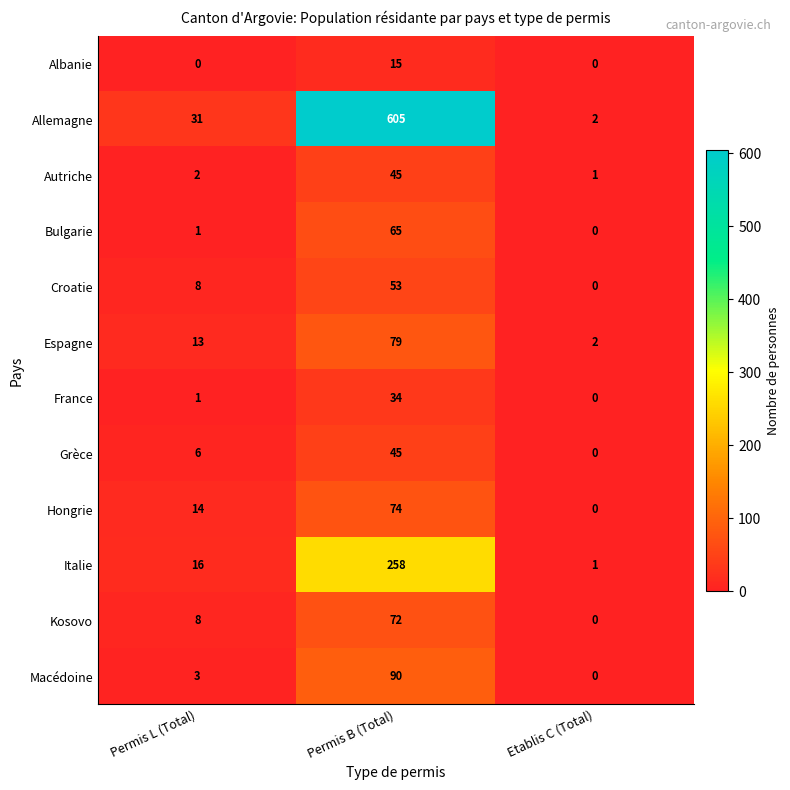

At which label is Macédoine closest to 45?

Permis L (Total)